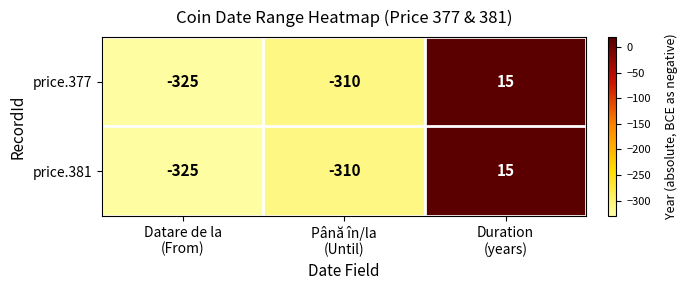

What is the smallest value displayed?

-325